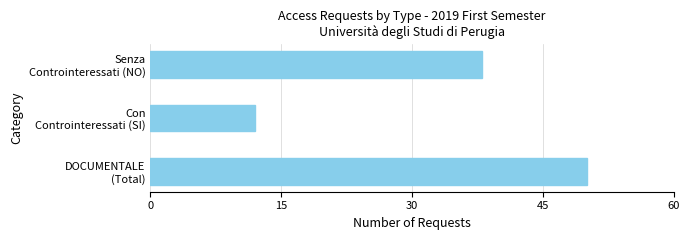

List the labels in order of value, largest first.

DOCUMENTALE
(Total), Senza
Controinteressati (NO), Con
Controinteressati (SI)